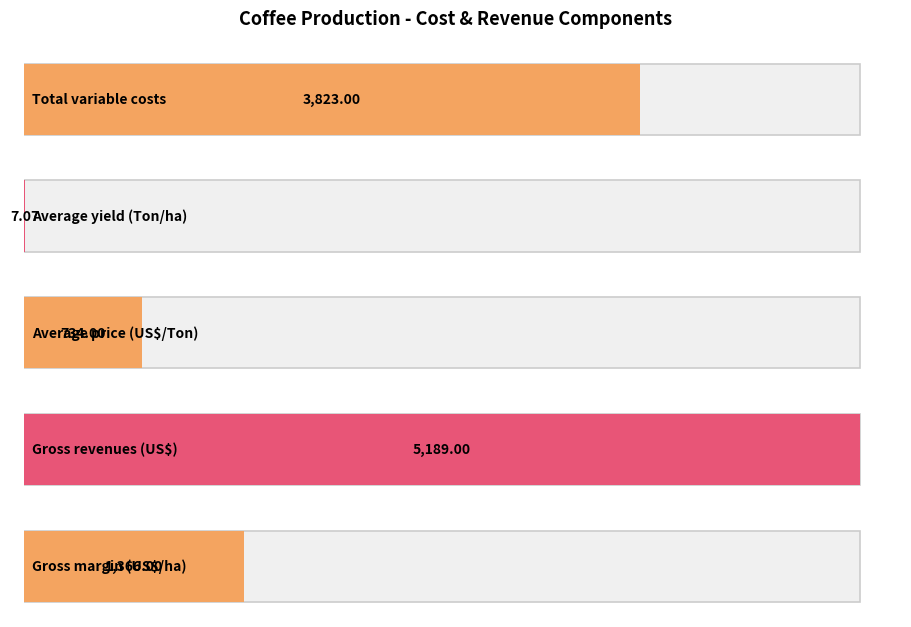

List the labels in order of value, smallest first.

Average yield (Ton/ha), Average price (US$/Ton), Gross margin (US$/ha), Total variable costs, Gross revenues (US$)